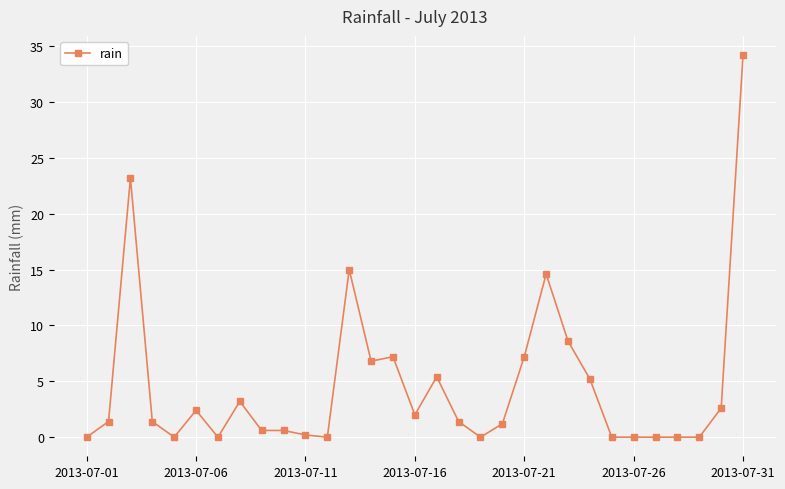

What is the maximum value shown in the chart?

34.2